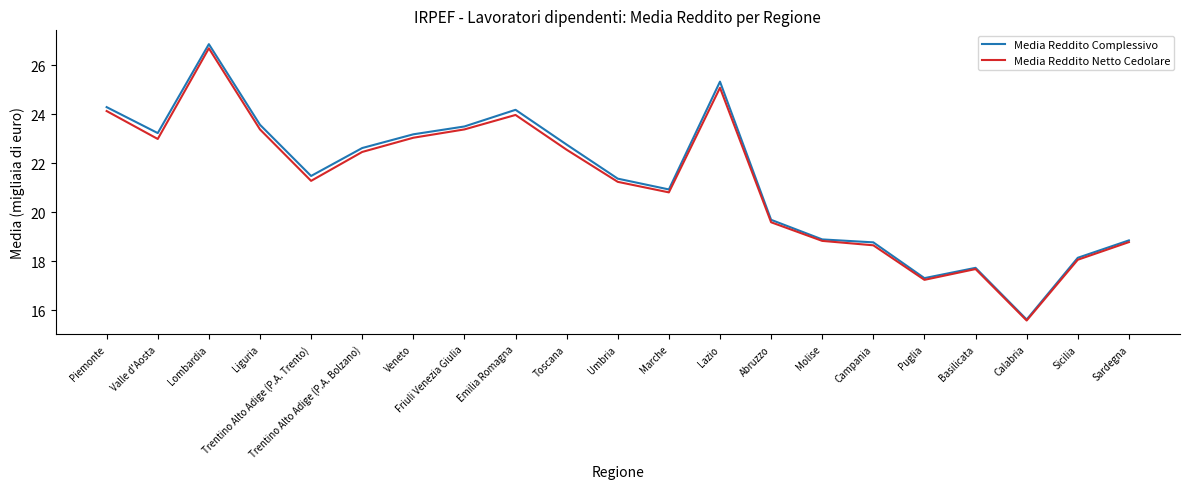

List the series in order of their overall mean, highest first.

Media Reddito Complessivo, Media Reddito Netto Cedolare